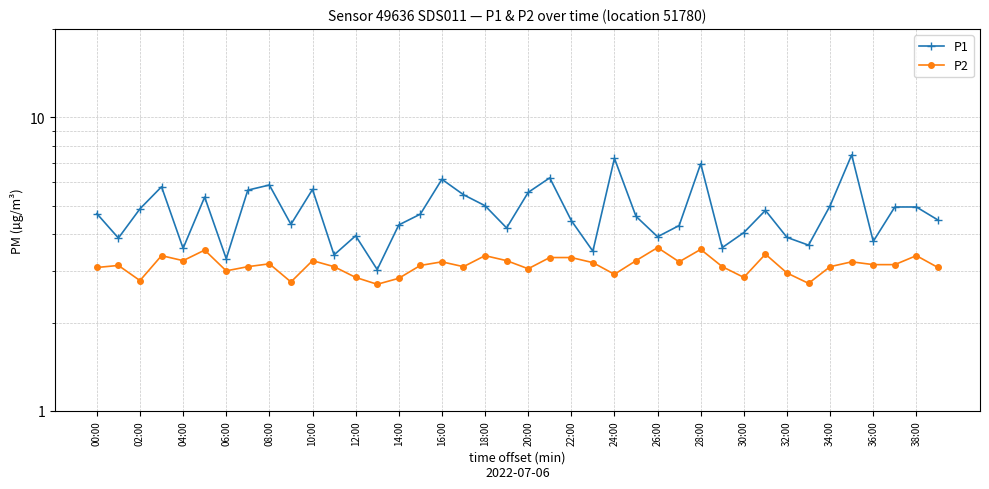

Between 04:00 and 18:00, which series saw the biggest shift?

P1